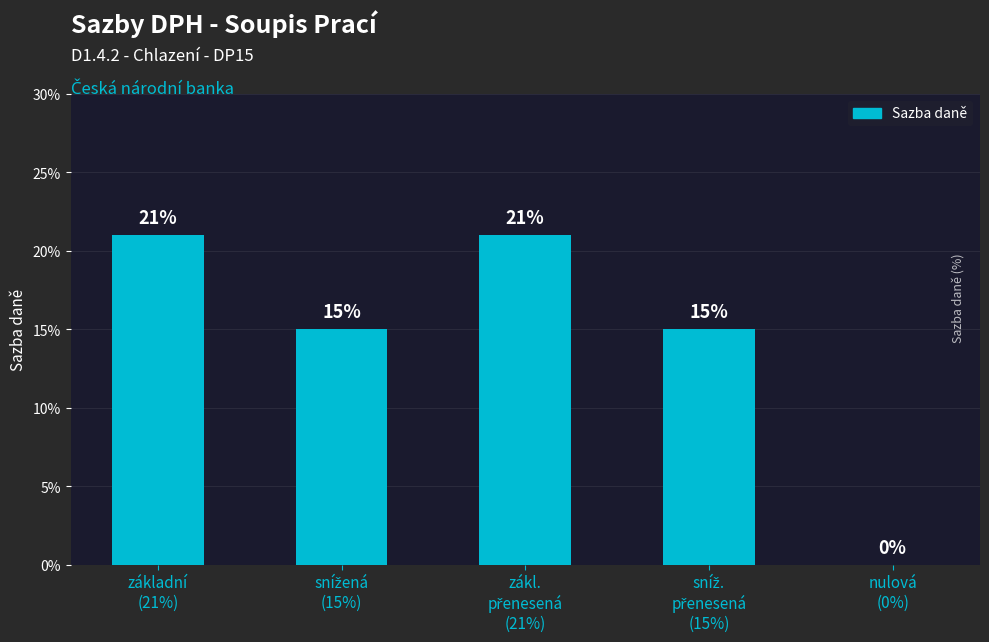

Between zákl.
přenesená
(21%) and snížená
(15%), which is larger?

zákl.
přenesená
(21%)